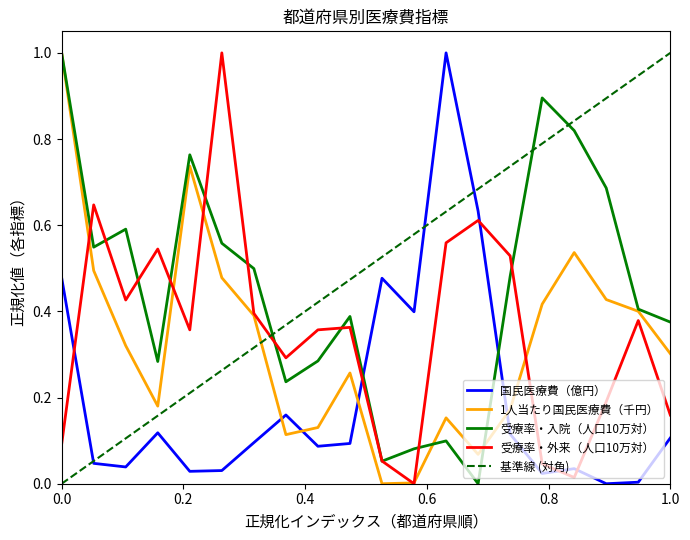

What is the average value of the 受療率・入院（人口10万対） series?

0.5